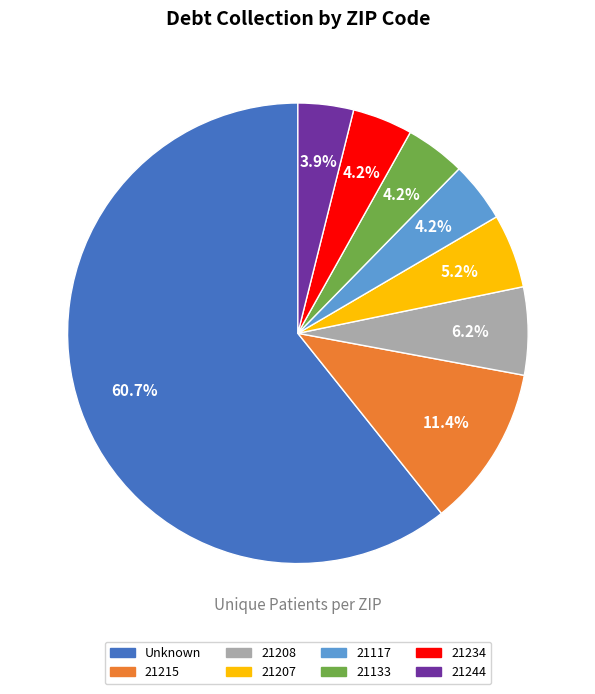

Combined, what portion of the pie is 21244 and 21234?

8.1%